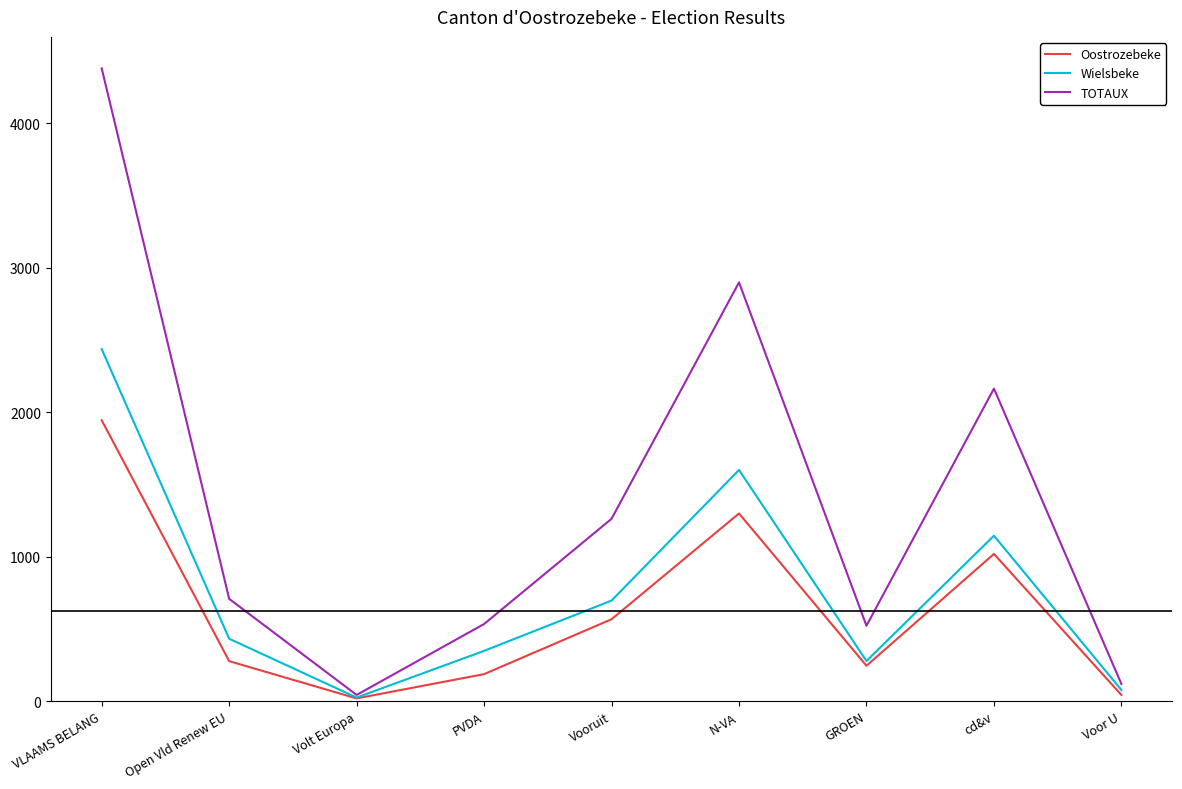

What is the difference between the second highest and minimum values in the Oostrozebeke series?

1280